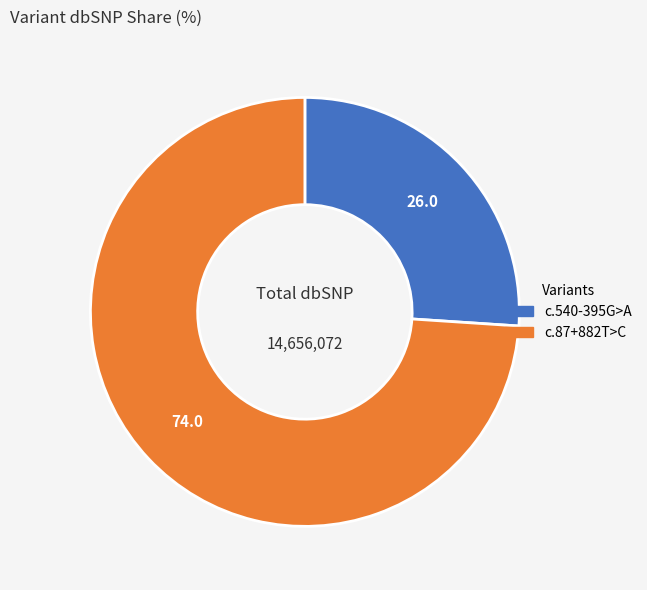

Is there a majority slice in this chart?

Yes